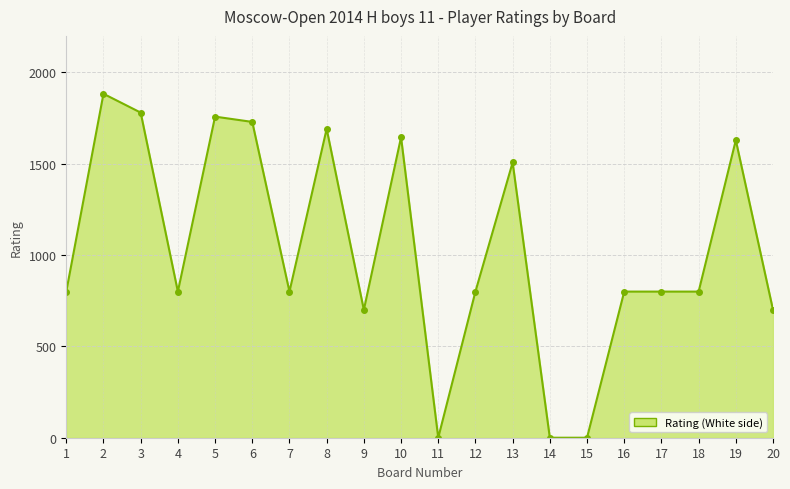

Between 4 and 11, which is larger?

4